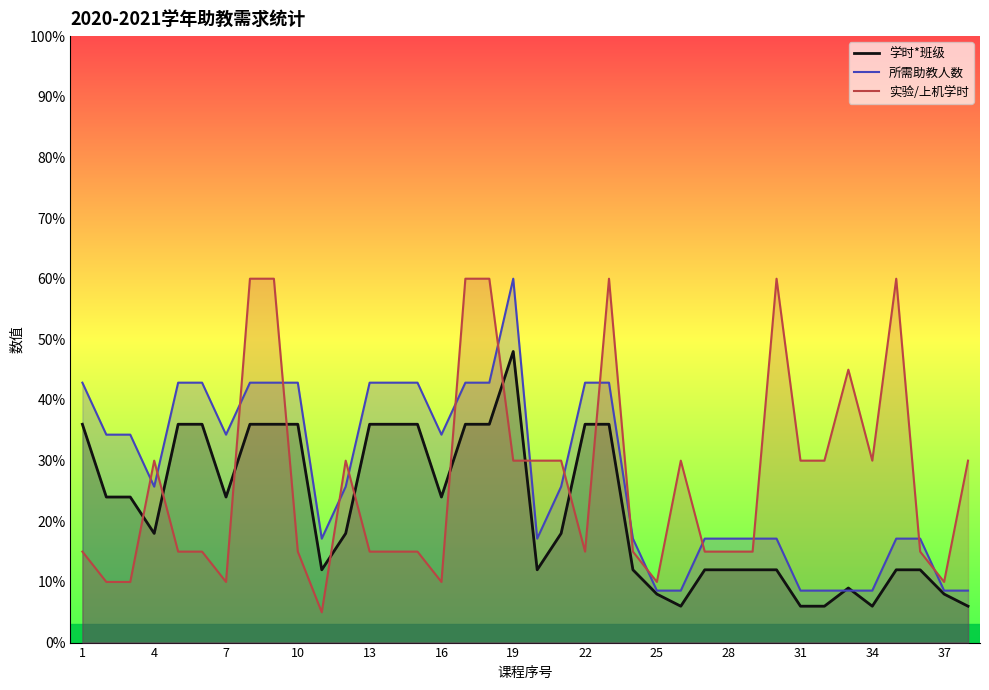

What are all the series names shown in the legend?

学时*班级, 所需助教人数, 实验/上机学时